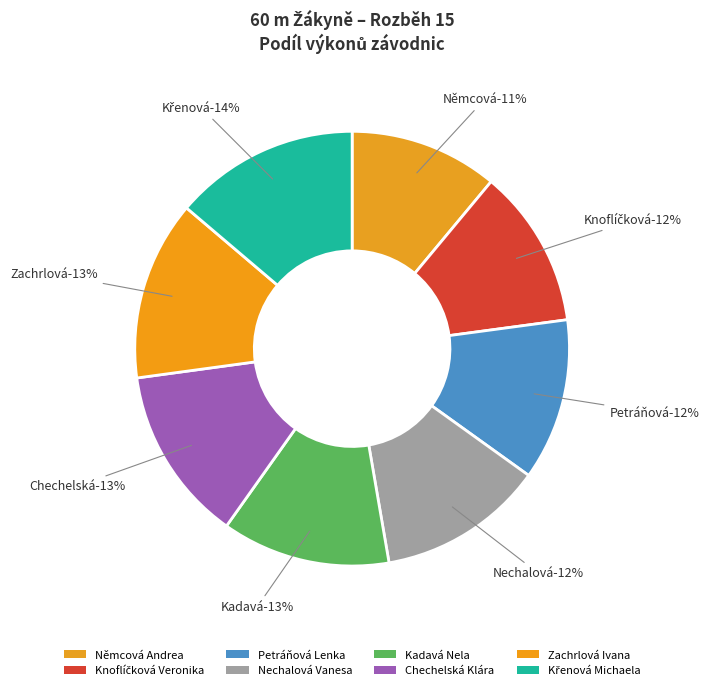

Is there a majority slice in this chart?

No